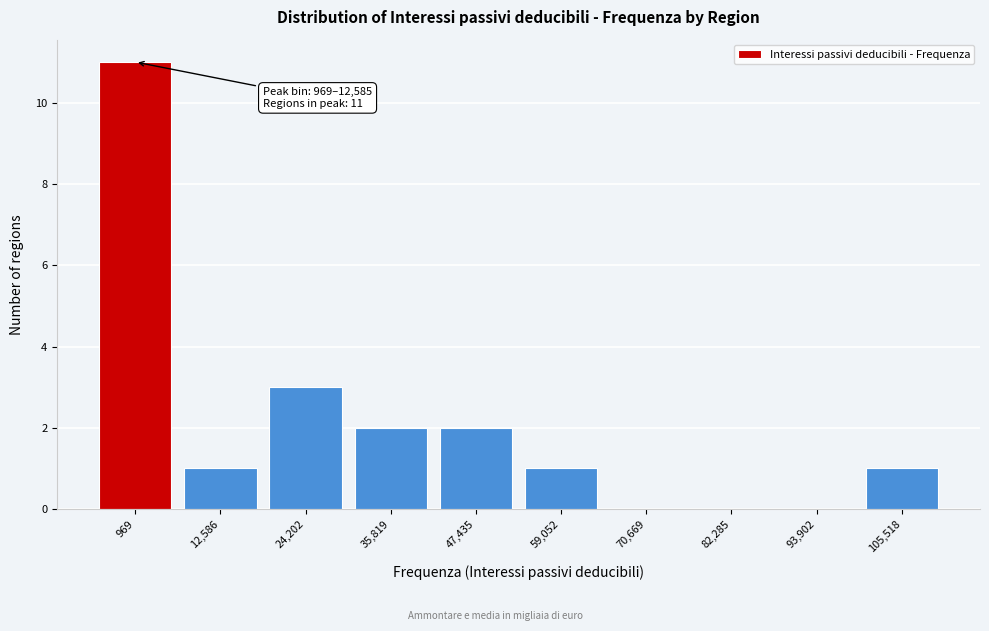

Reading right to left, list all the values displayed in this chart.

105,518=1	93,902=0	82,285=0	70,669=0	59,052=1	47,435=2	35,819=2	24,202=3	12,586=1	969=11